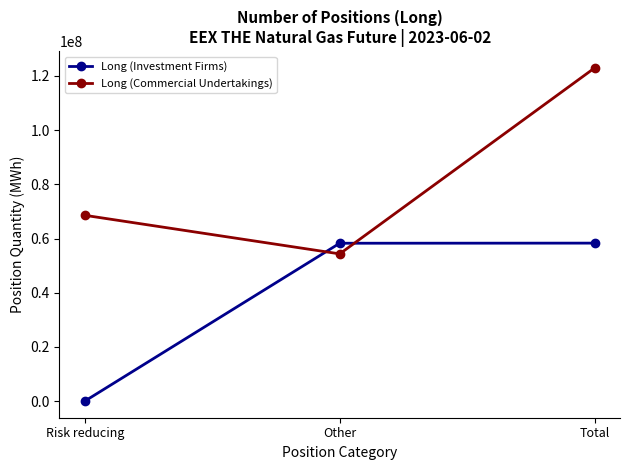

At Other, list the series in order from smallest to largest.

Long (Commercial Undertakings), Long (Investment Firms)